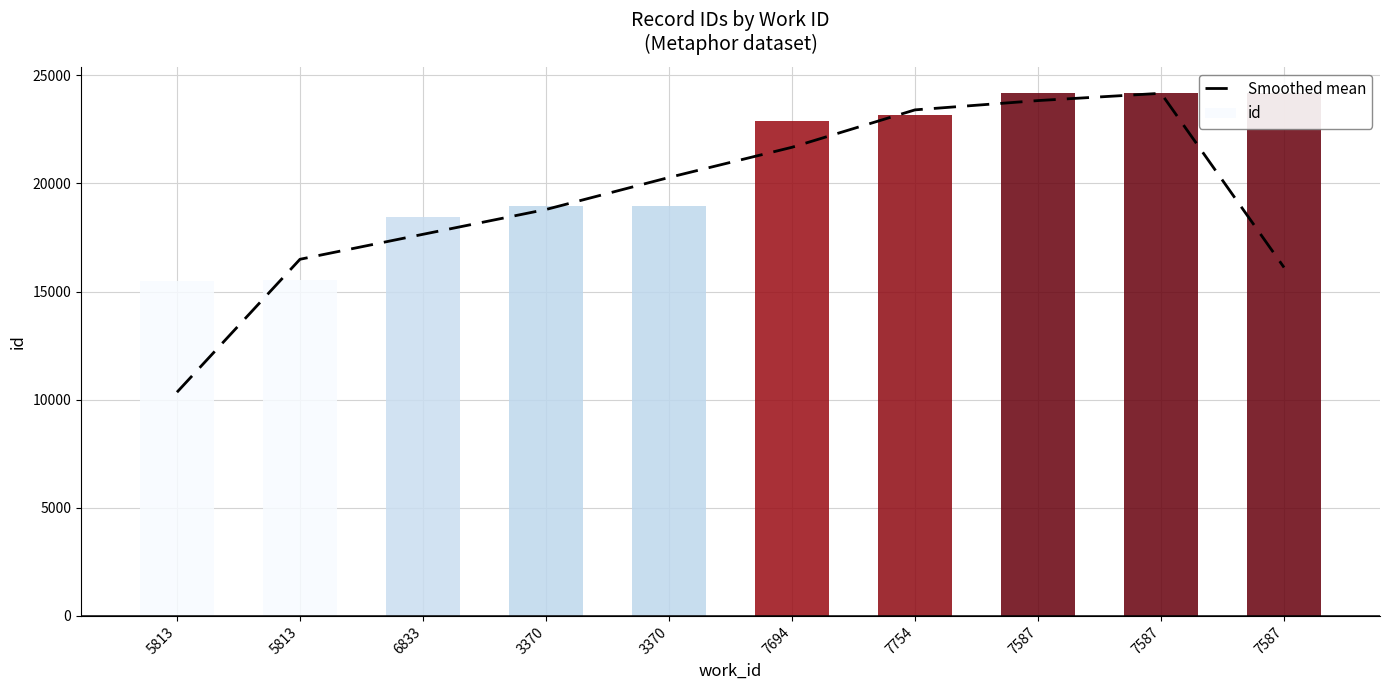

What is the difference between the values at 3370 and 5813?

9928.7